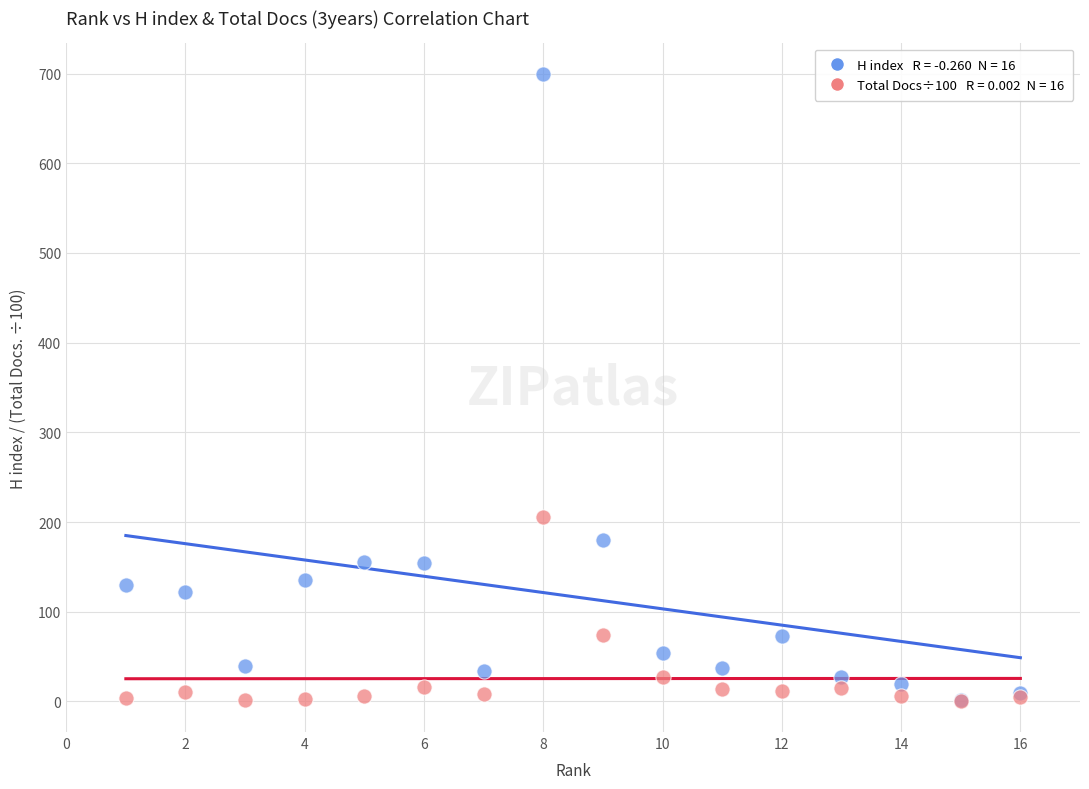

Across all series, what Y value is closest to 349?

205.2